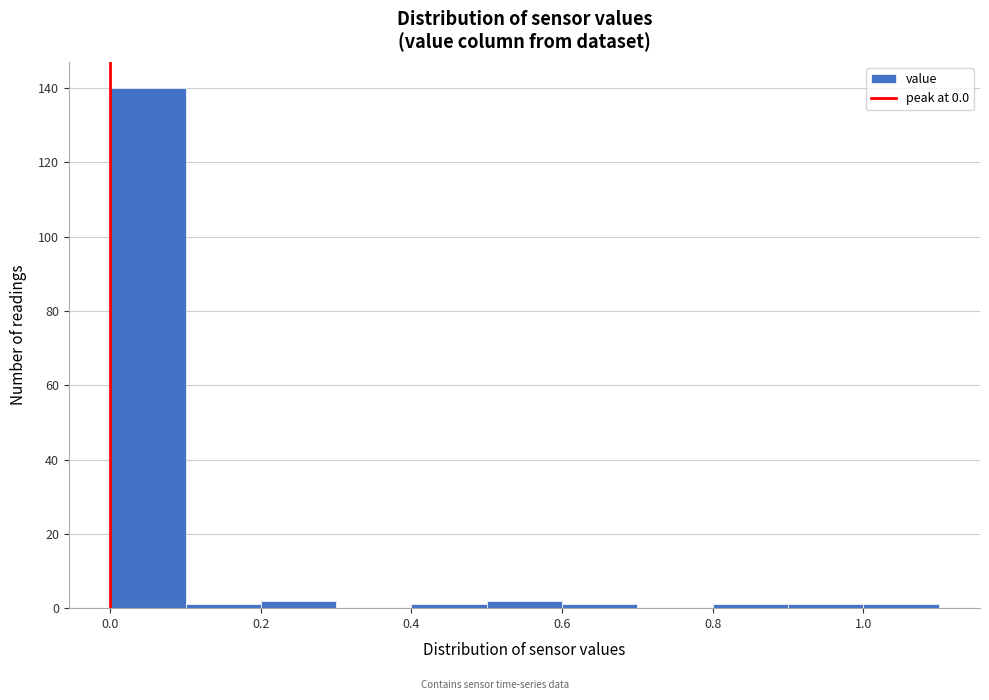

Reading left to right, transcribe this chart: for each bar, give the range it covers on the x-axis and its height. The values are not printed on the chart, so give them approximately, as read against the axis.

0.0 to 0.1: 140
0.1 to 0.2: under 2
0.2 to 0.3: 2
0.3 to 0.4: 0
0.4 to 0.5: under 2
0.5 to 0.6: 2
0.6 to 0.7: under 2
0.7 to 0.8: 0
0.8 to 0.9: under 2
0.9 to 1.0: under 2
1.0 to 1.1: under 2